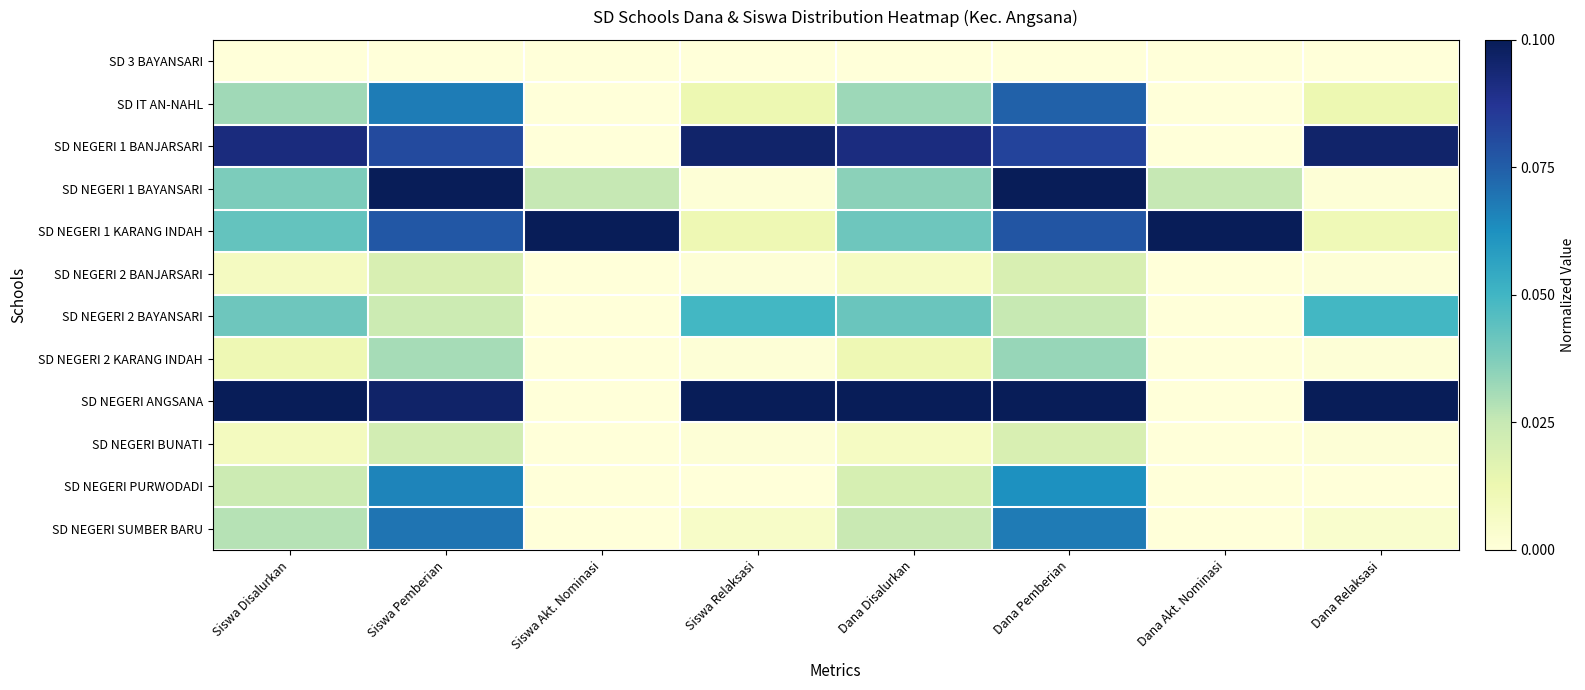

What is the total value across all series at Siswa Pemberian?

6.5